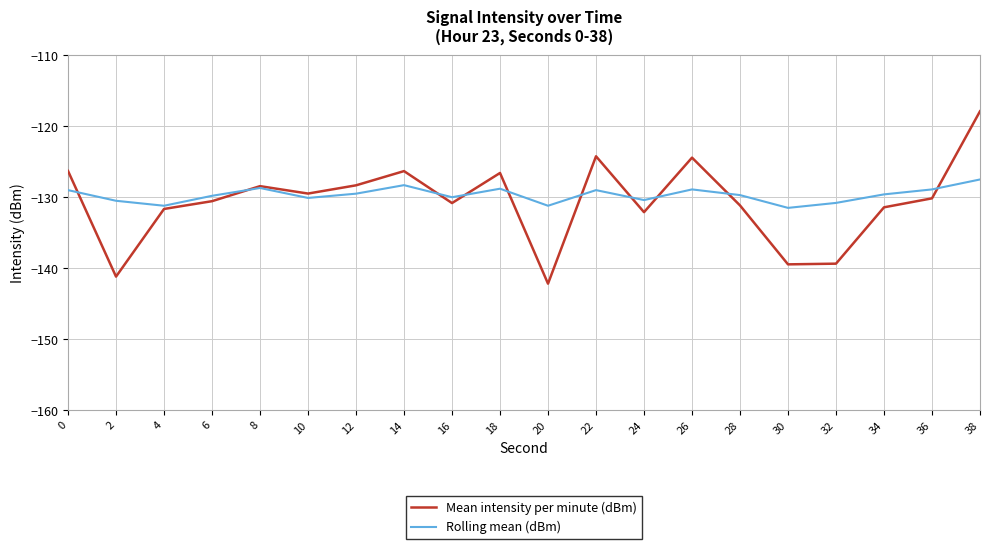

Between 10 and 20, which series saw the biggest shift?

Mean intensity per minute (dBm)